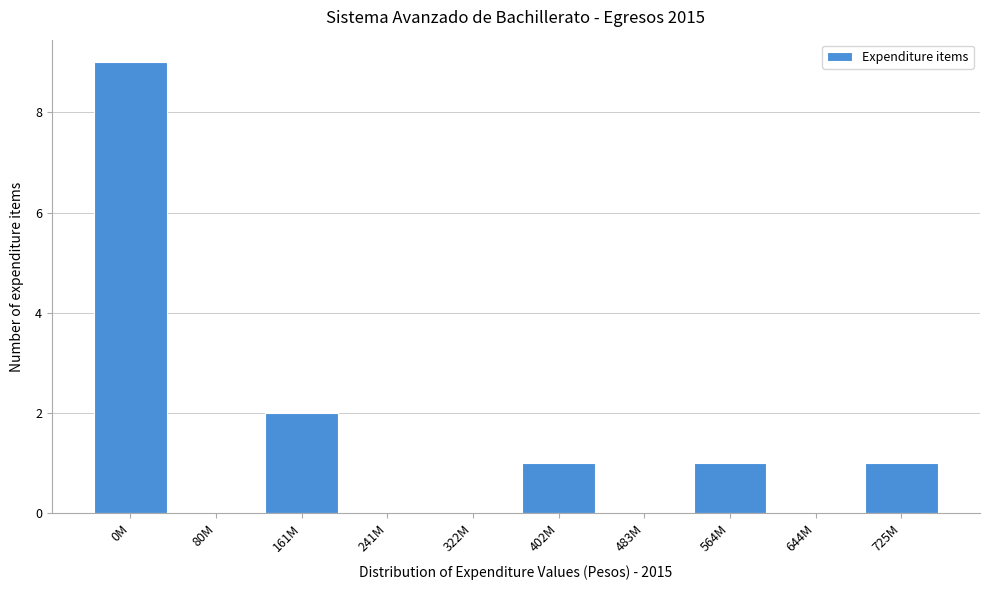

Reading left to right, what are all the values shown in this chart?

0M=9	80M=0	161M=2	241M=0	322M=0	402M=1	483M=0	564M=1	644M=0	725M=1